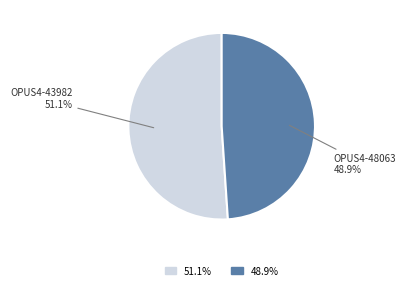

Is there a majority slice in this chart?

Yes